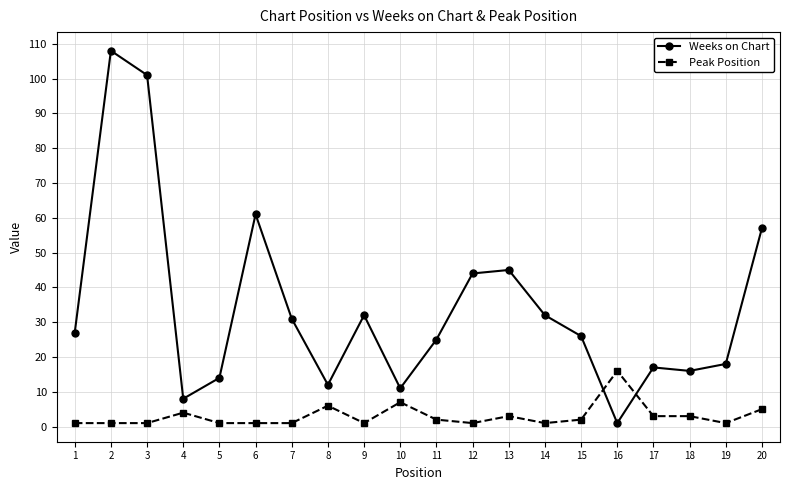

Where is Weeks on Chart nearest to the value 54?

20